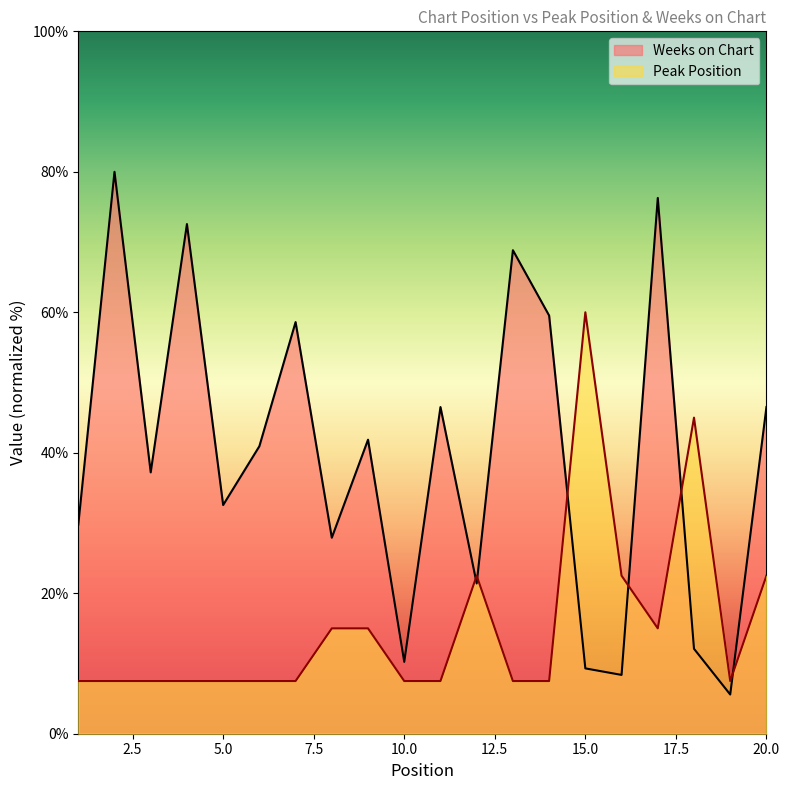

At how many categories does at least one series exceed 78?

1